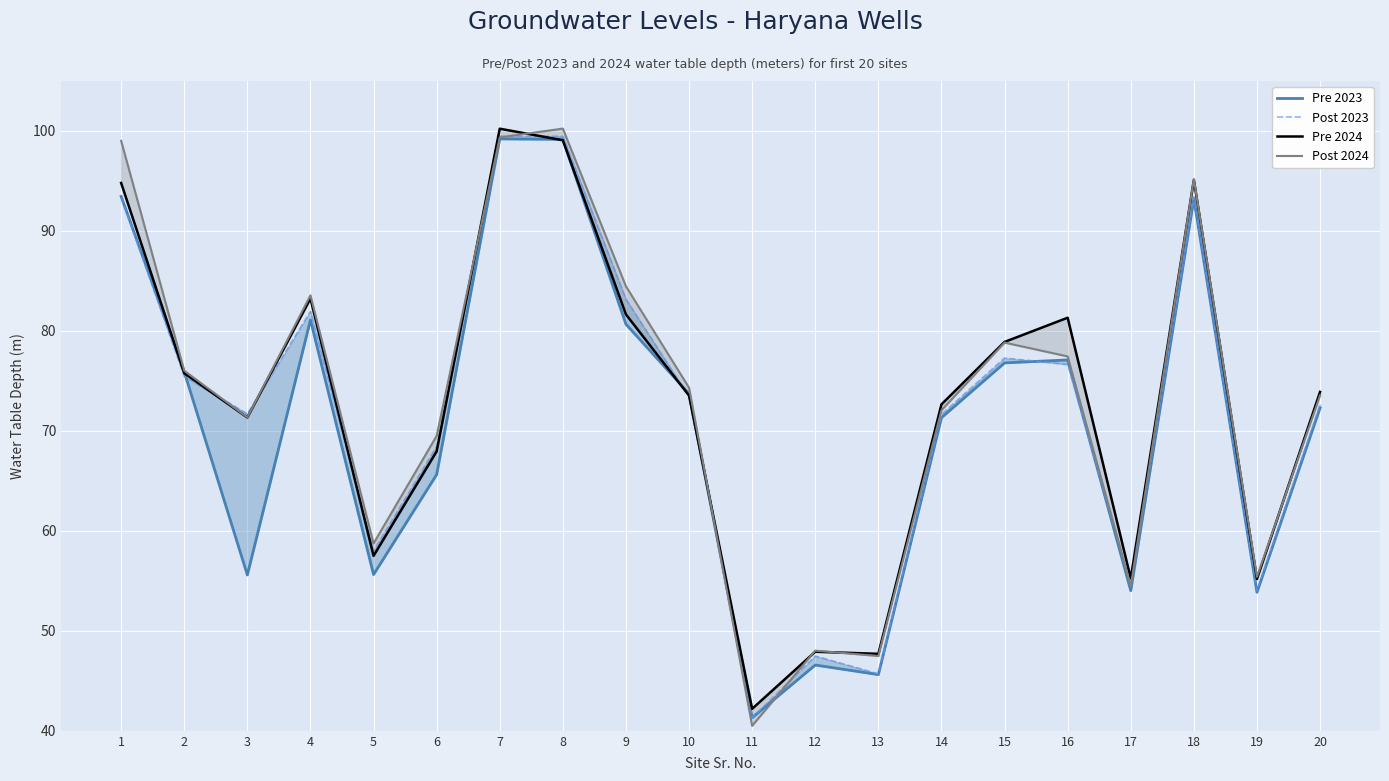

What value does the Post 2023 series have at 8?

99.5